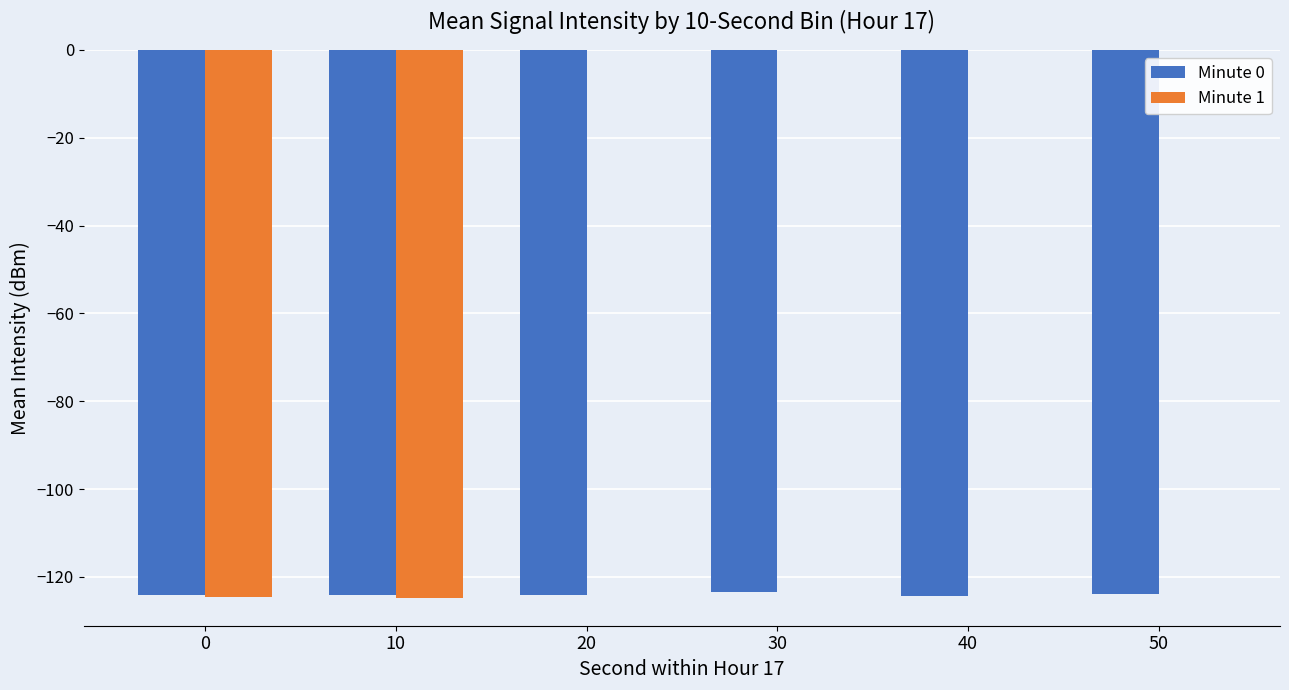

What are all the series names shown in the legend?

Minute 0, Minute 1